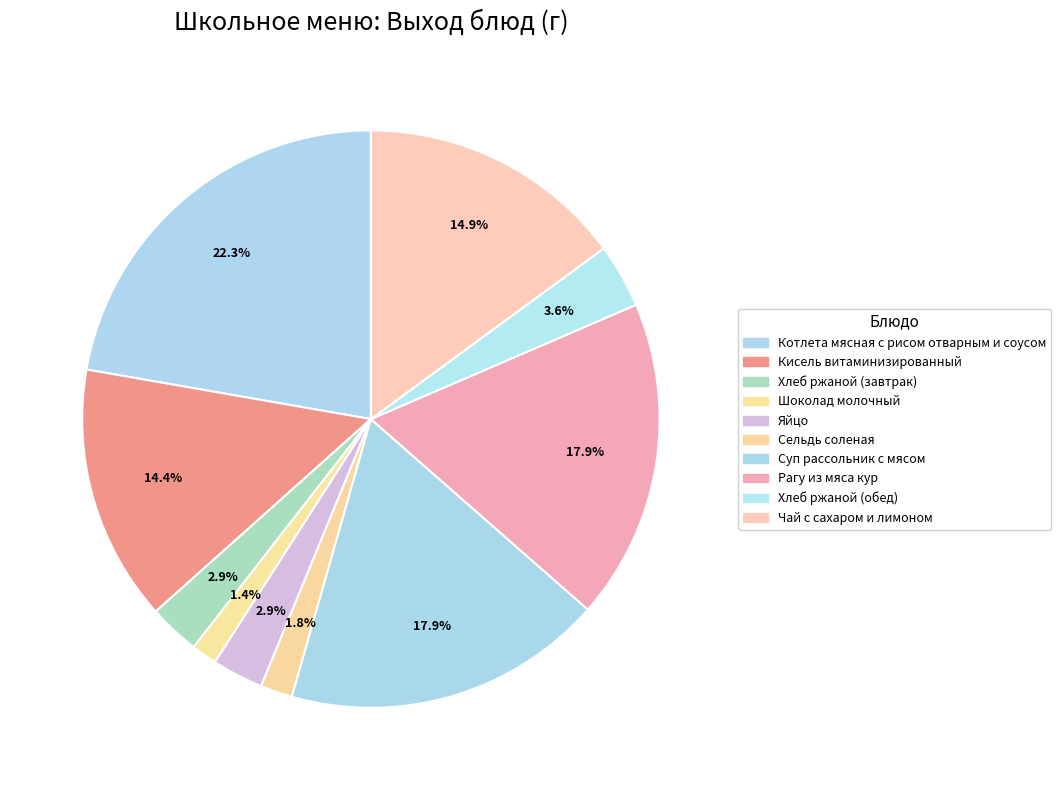

What is the ratio of the value at Рагу из мяса кур to the value at Хлеб ржаной (обед)?

5.0